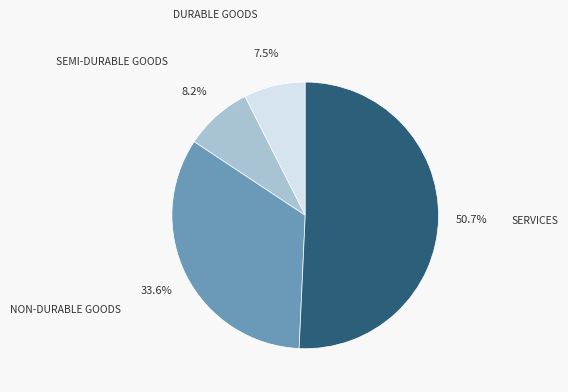

Is there any slice that represents more than half of the pie?

Yes